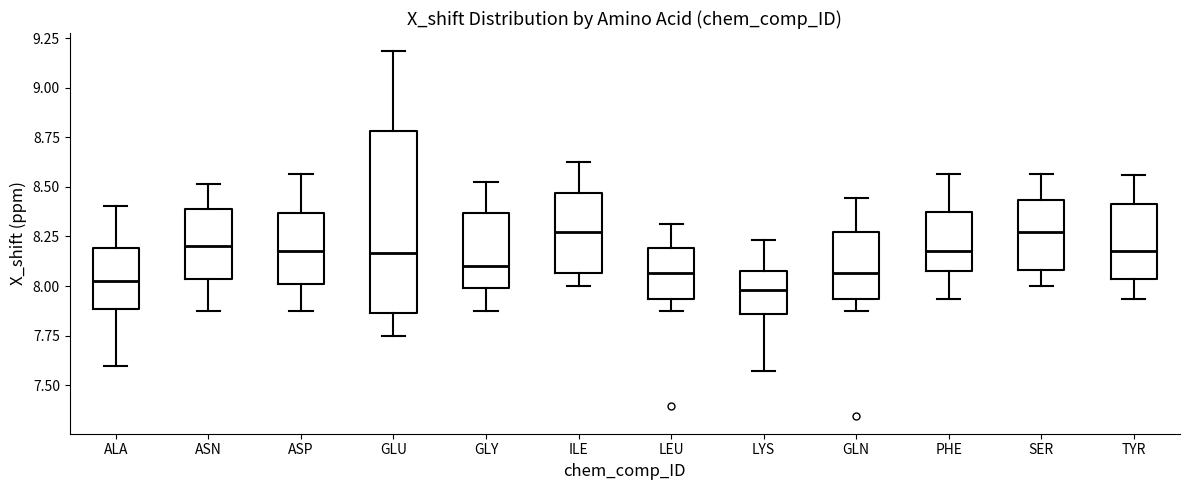

Reading left to right, transcribe this box plot: for each box, give where its median line is, the range the box spans, and where its two whiskers end, as read against the y-axis. The values are not printed on the chart, so give them approximately, as read against the axis.

ALA: median 8.00, box 7.90 to 8.20, whiskers 7.60 to 8.40
ASN: median 8.20, box 8.05 to 8.40, whiskers 7.90 to 8.50
ASP: median 8.20, box 8.00 to 8.35, whiskers 7.90 to 8.55
GLU: median 8.15, box 7.85 to 8.80, whiskers 7.75 to 9.20
GLY: median 8.10, box 8.00 to 8.35, whiskers 7.90 to 8.55
ILE: median 8.25, box 8.05 to 8.45, whiskers 8.00 to 8.65
LEU: median 8.05, box 7.95 to 8.20, whiskers 7.90 to 8.30
LYS: median 8.00, box 7.85 to 8.10, whiskers 7.55 to 8.25
GLN: median 8.05, box 7.95 to 8.25, whiskers 7.90 to 8.45
PHE: median 8.20, box 8.10 to 8.35, whiskers 7.95 to 8.55
SER: median 8.25, box 8.10 to 8.45, whiskers 8.00 to 8.55
TYR: median 8.20, box 8.05 to 8.40, whiskers 7.95 to 8.55